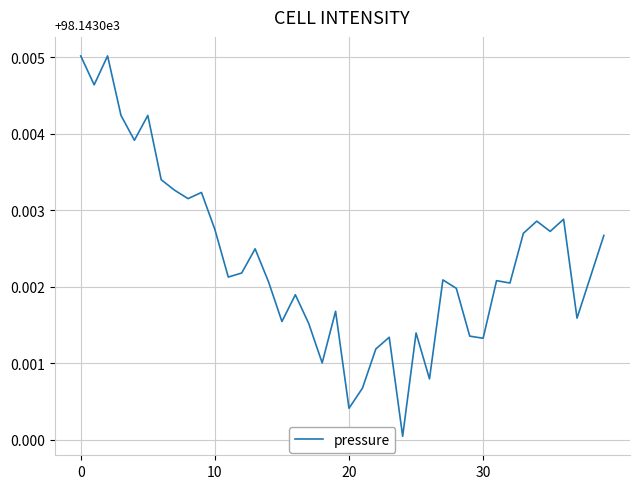

What is the sum of all values?

0.1